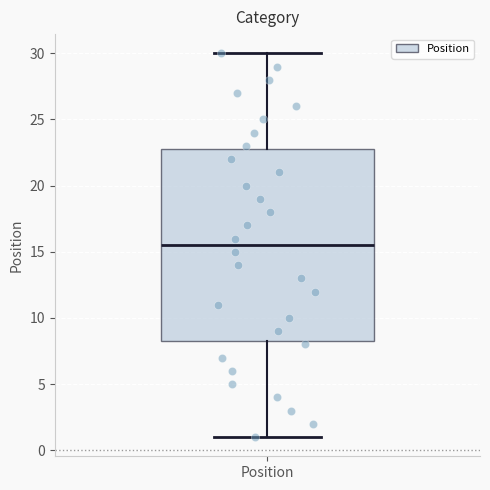

Where is the upper edge of the box for Position on the y-axis? The values are not printed on the chart, so give them approximately, as read against the axis.

23.0